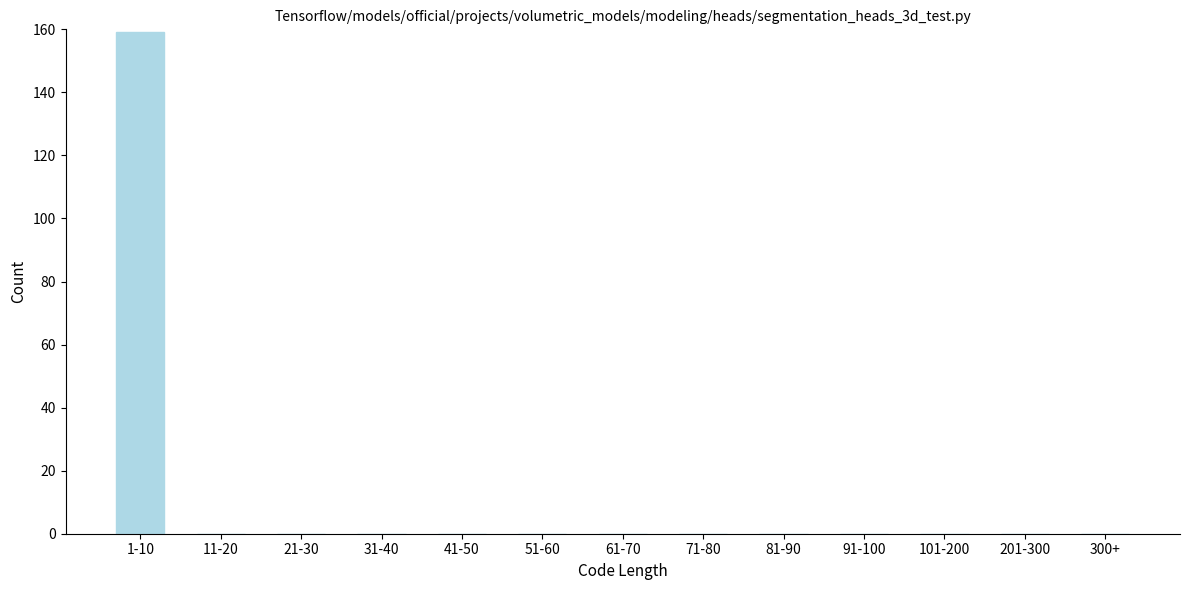

Reading right to left, what are all the values shown in this chart?

300+=0	201-300=0	101-200=0	91-100=0	81-90=0	71-80=0	61-70=0	51-60=0	41-50=0	31-40=0	21-30=0	11-20=0	1-10=159